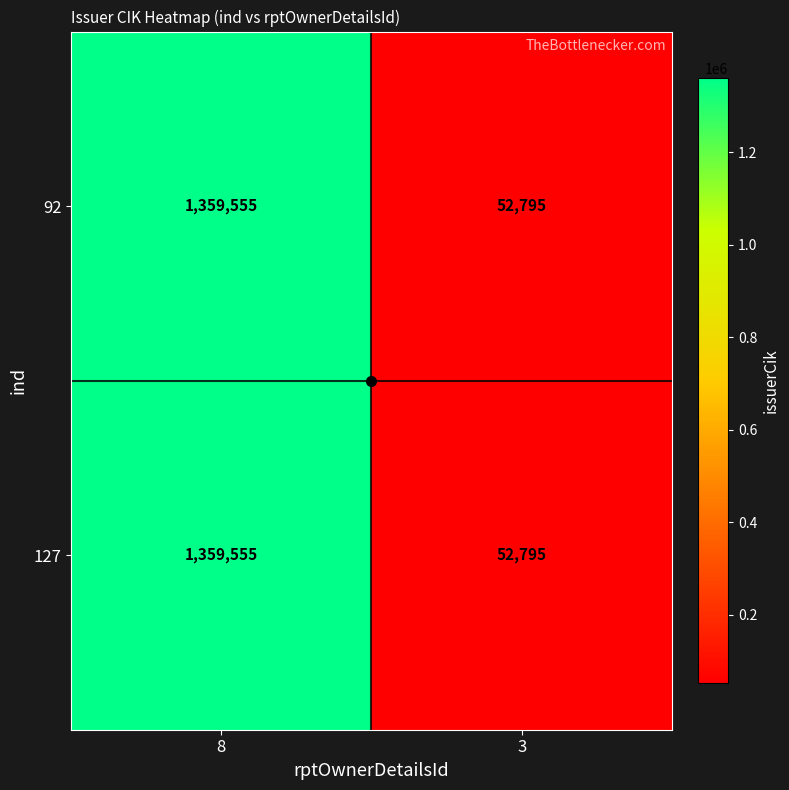

Which label corresponds to the smallest value in the chart?

3